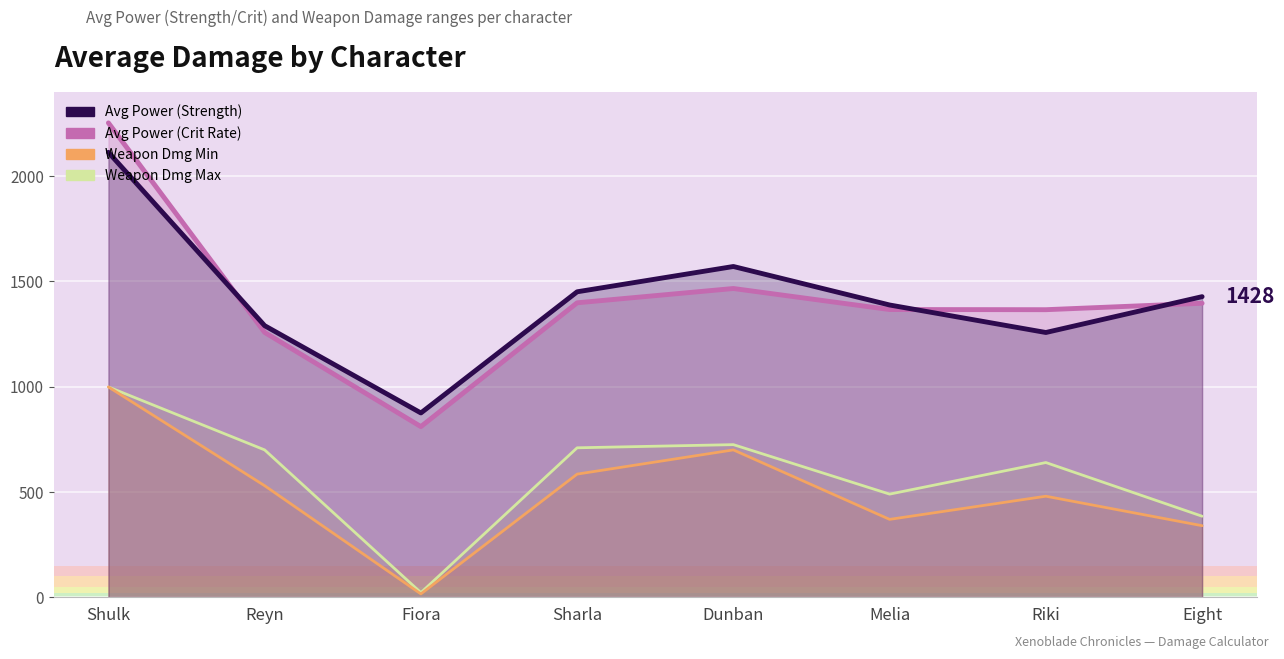

Which has a higher value, Reyn or Dunban?

Dunban